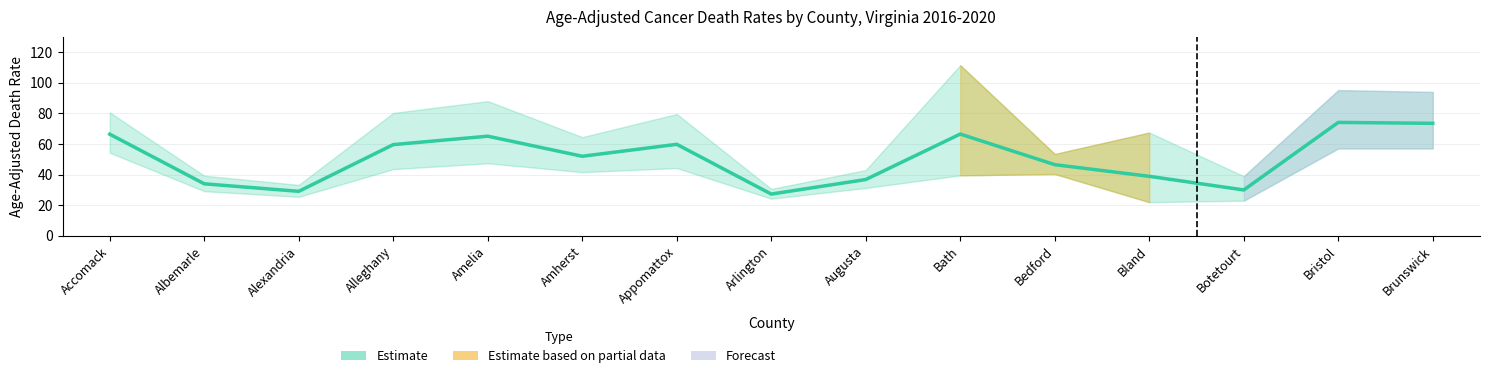

What value does the data have at Bedford?

46.5